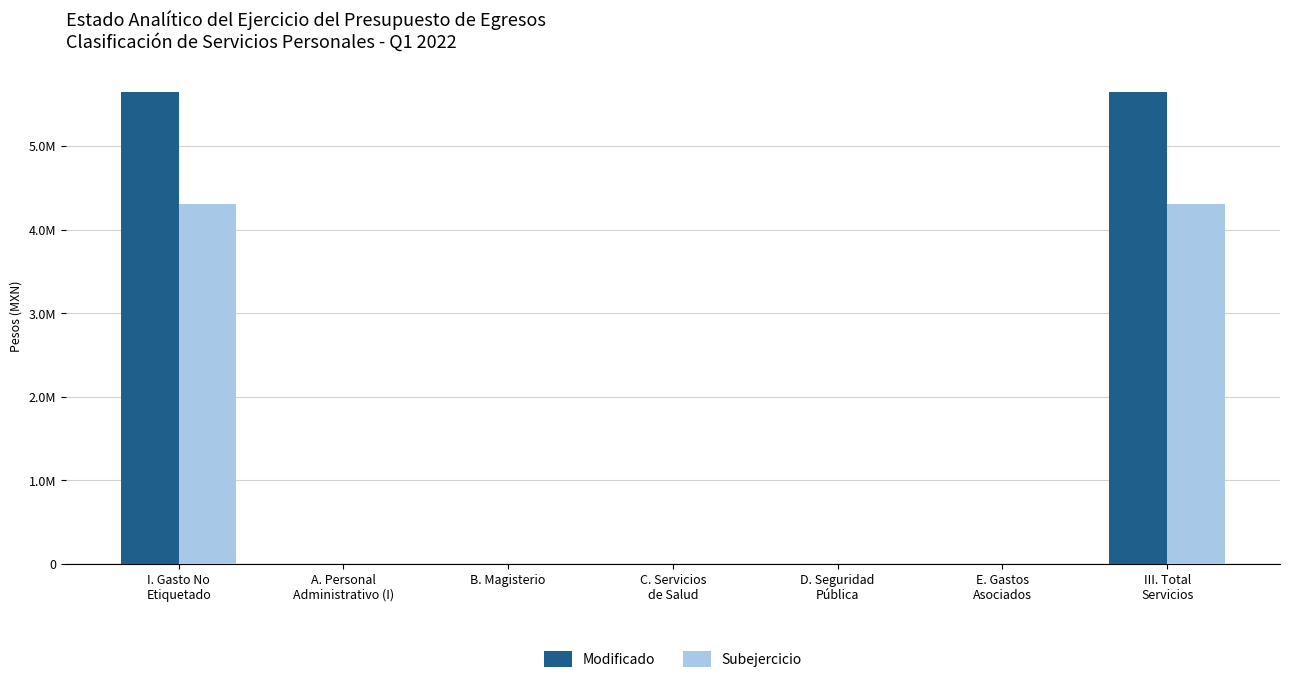

List the series in order of their peak value, lowest first.

Subejercicio, Modificado